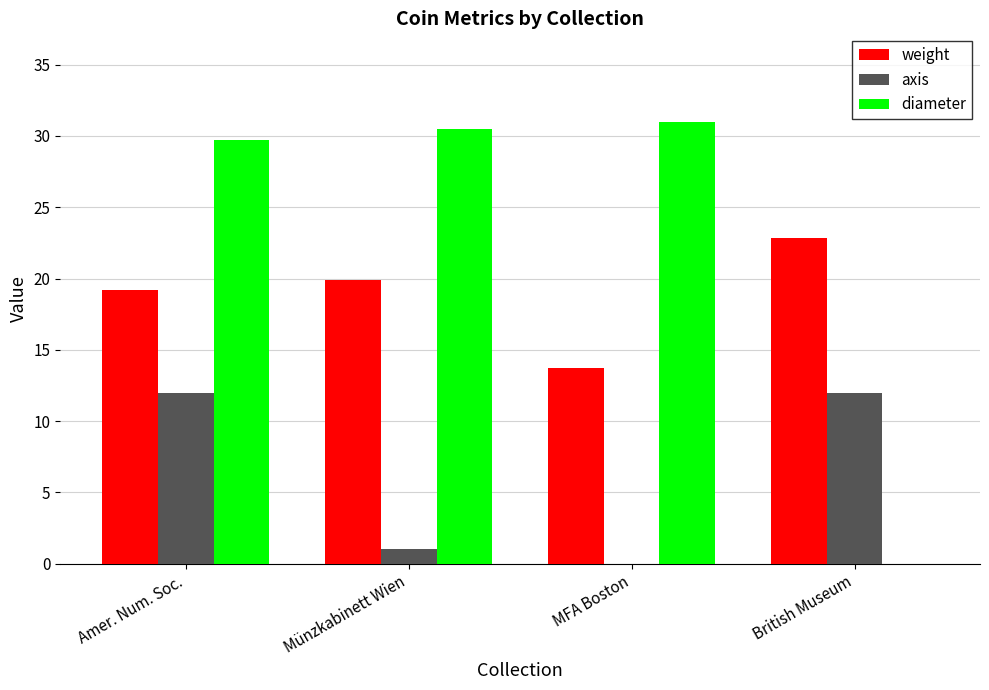

What value does the axis series have at Münzkabinett Wien?

1.0